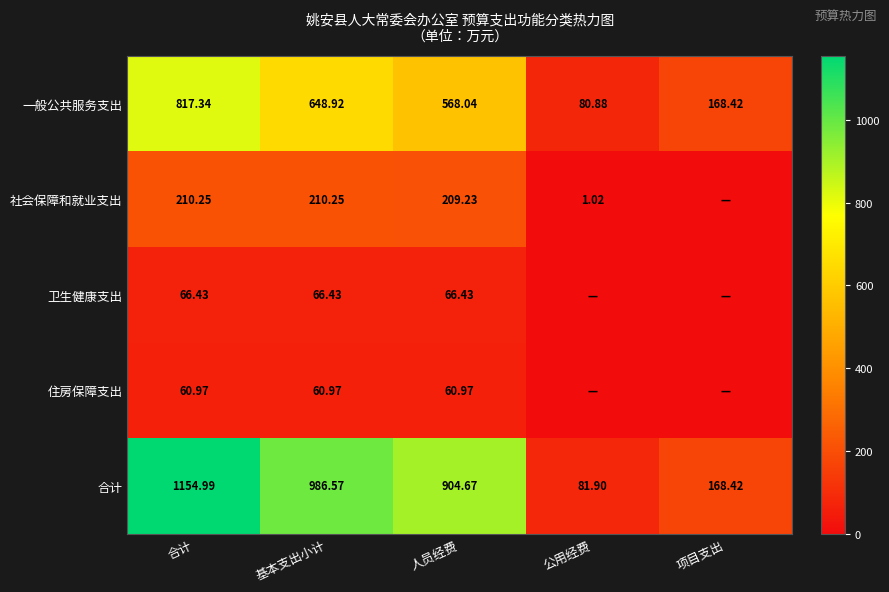

True or false: 合计 has a value of 501.6 at 人员经费.

False